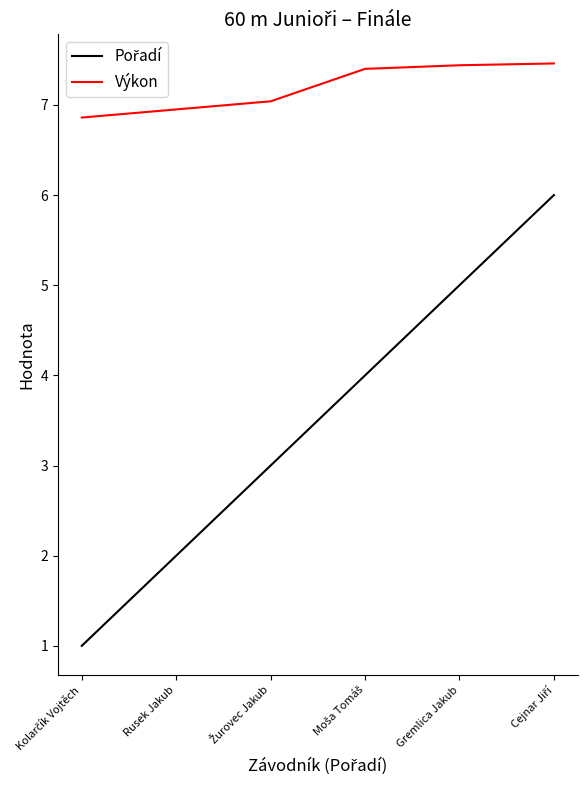

Which series has the largest total across all categories?

Výkon